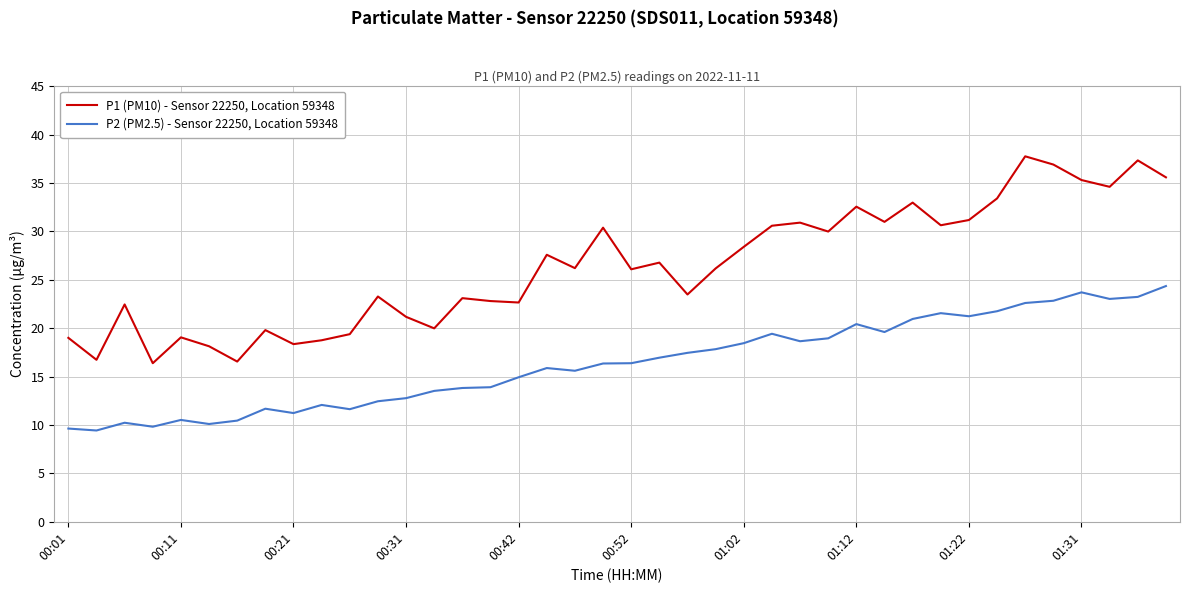

Which series has the largest range (max minus min)?

P1 (PM10) - Sensor 22250, Location 59348